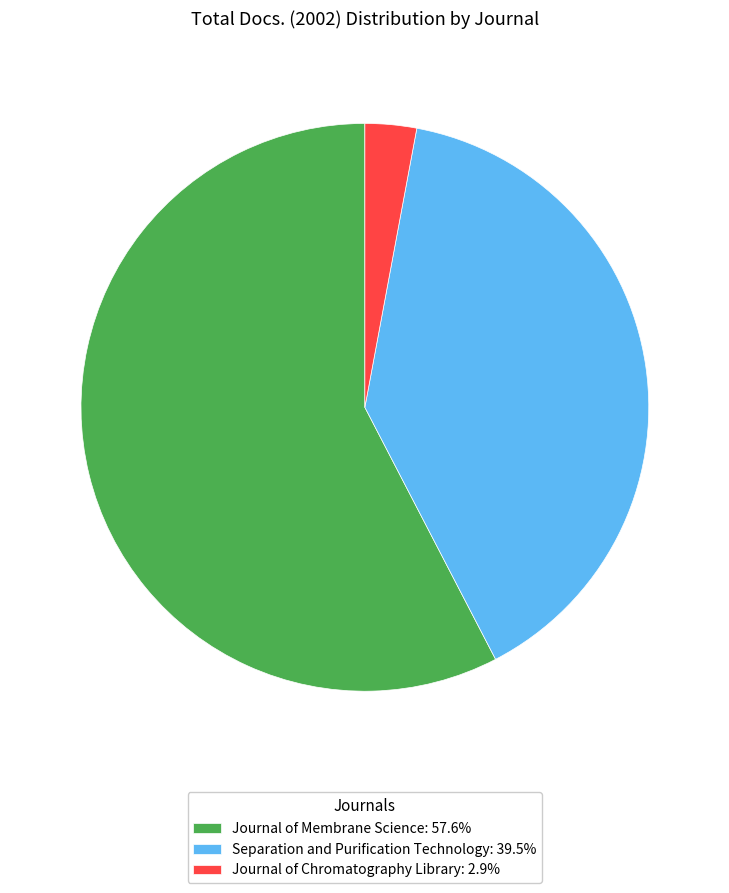

Do Journal of Membrane Science: 57.6% and Journal of Chromatography Library: 2.9% together represent more than half of the pie?

Yes